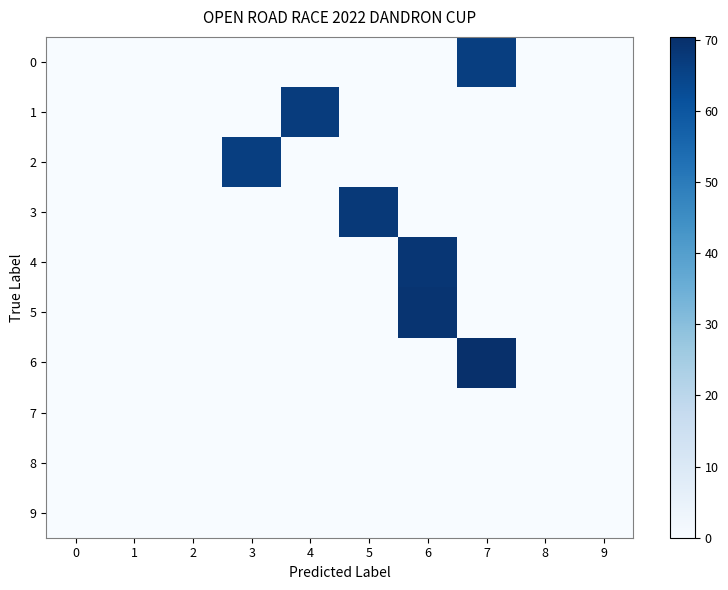

What is the total value across all series at 5?

67.7